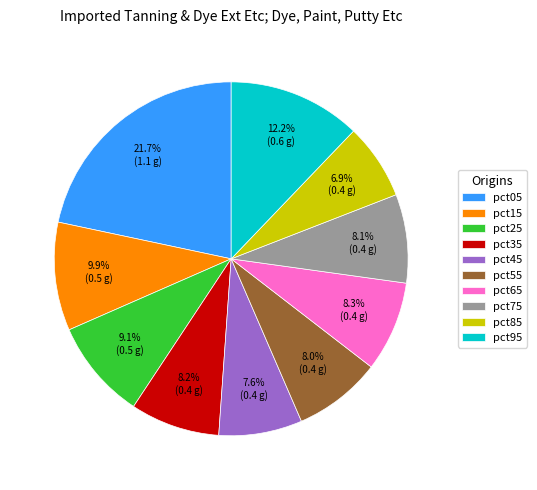

How many slices are in this pie chart?

10